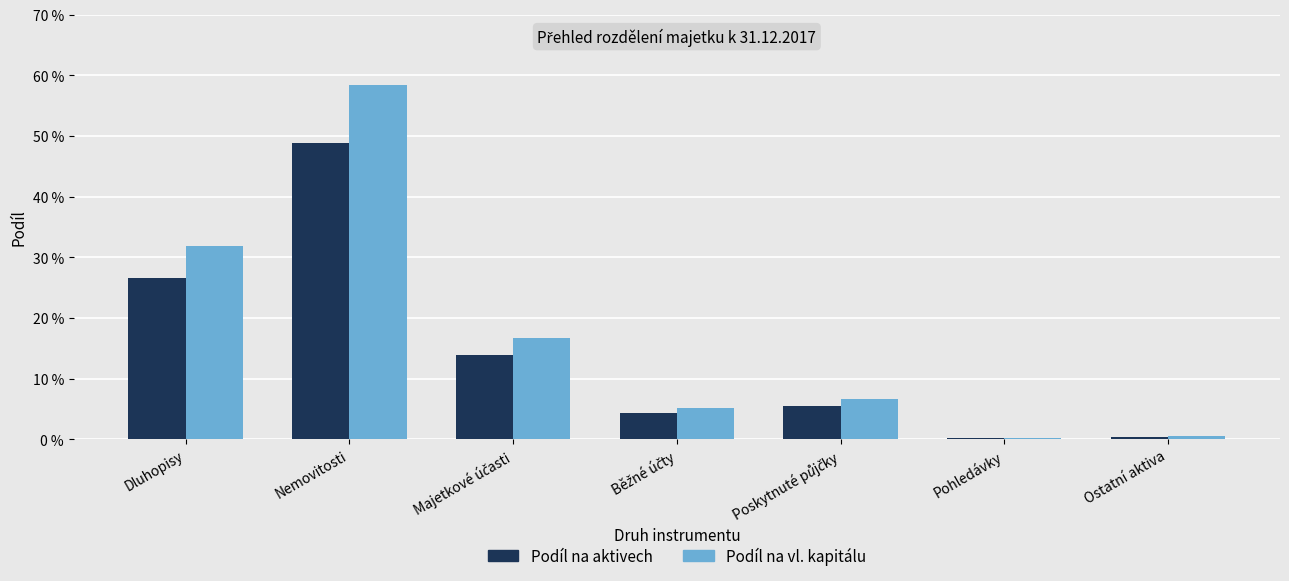

At which label is Podíl na vl. kapitálu closest to 0?

Pohledávky